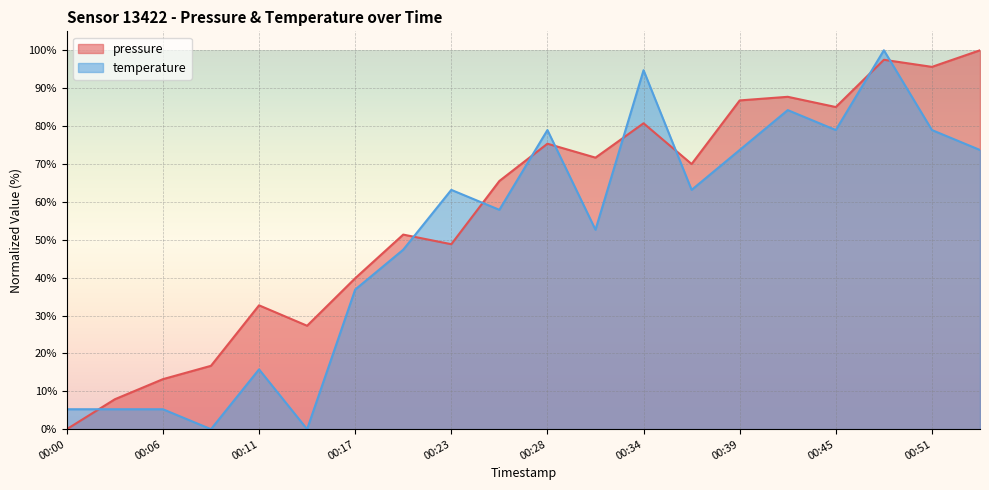

Does the chart display data point markers on the line(s)?

No